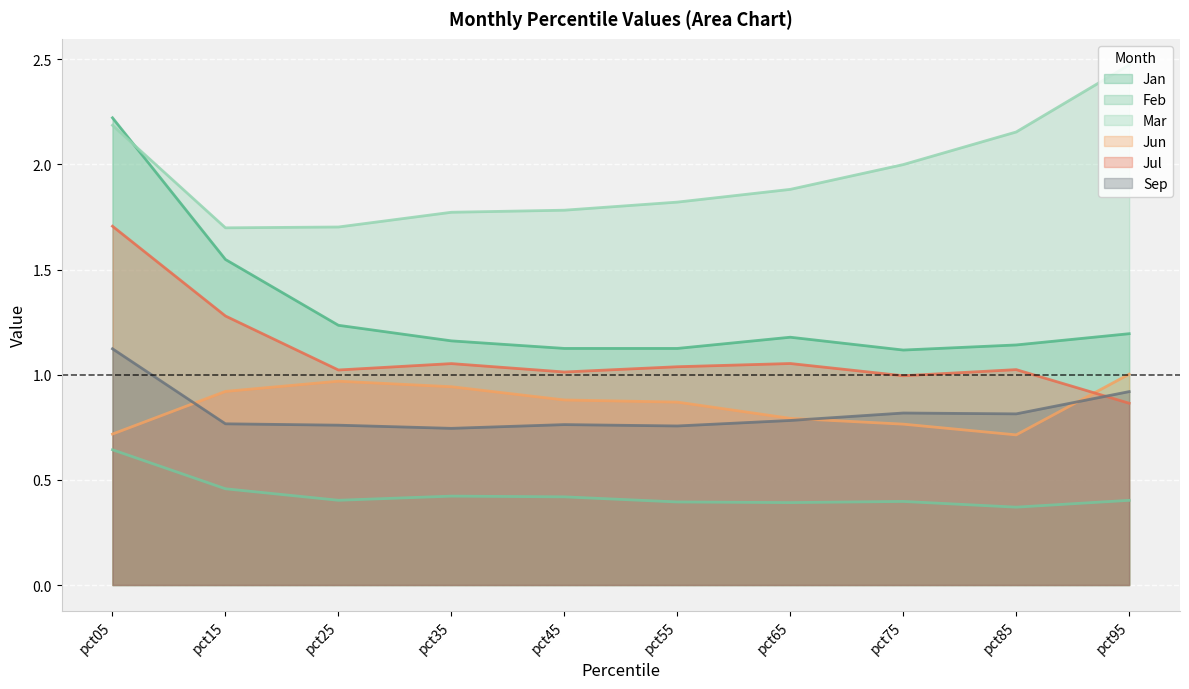

Is it true that Jul equals 0.9 at pct95?

True